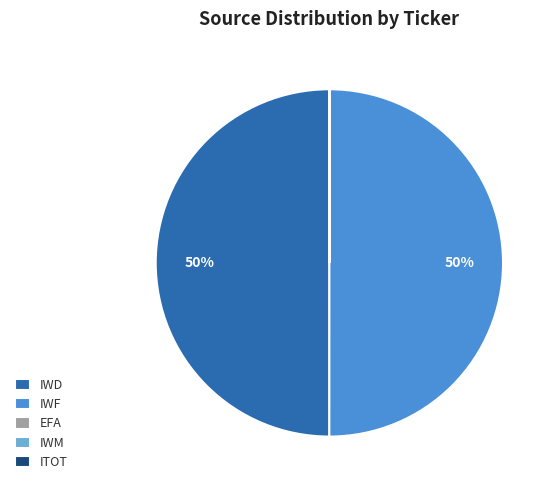

The IWD slice represents 36% of the pie. True or false?

False